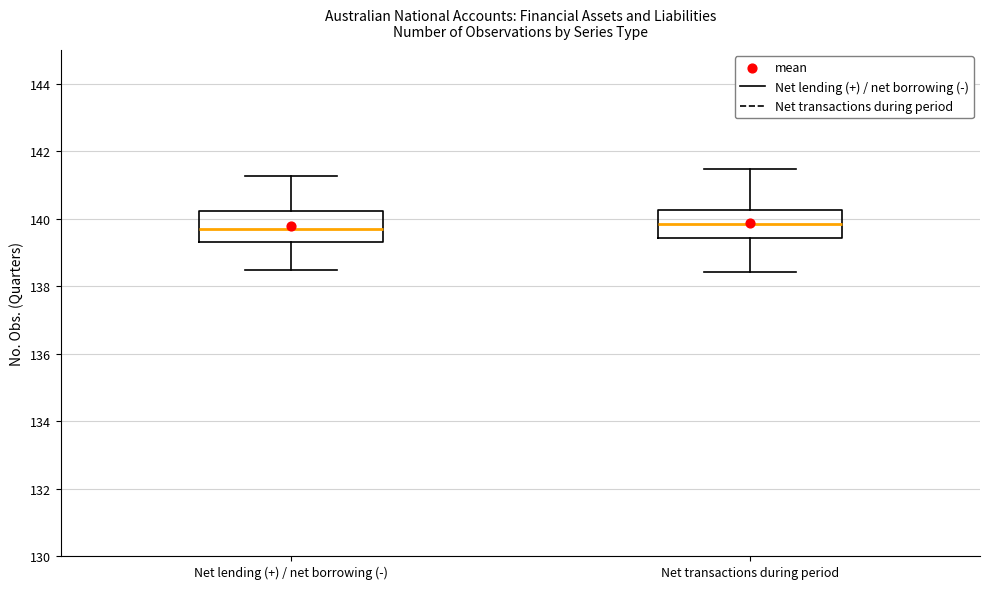

Where is the upper edge of the box for Net transactions during period on the y-axis? The values are not printed on the chart, so give them approximately, as read against the axis.

140.2